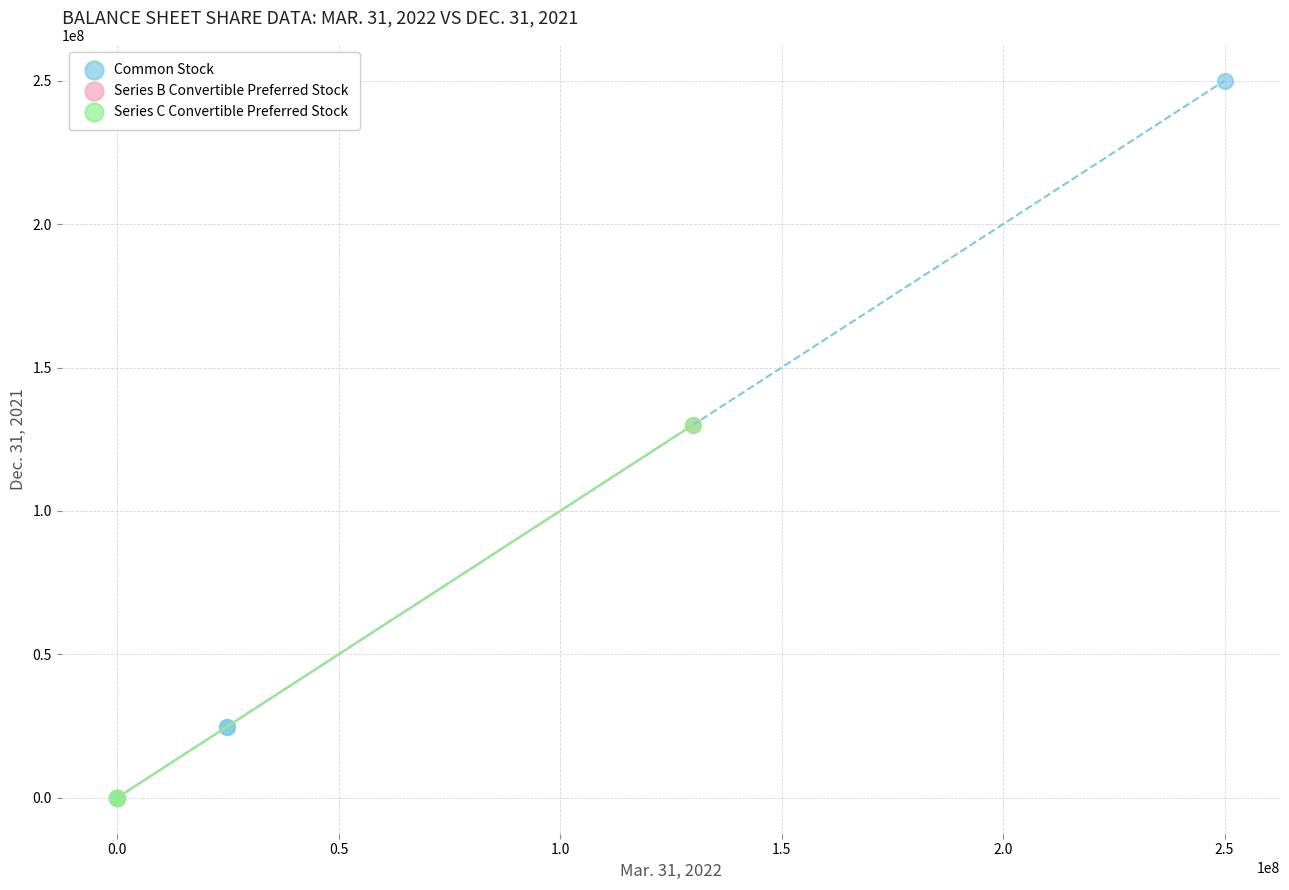

What are all the series names shown in the legend?

Common Stock, Series B Convertible Preferred Stock, Series C Convertible Preferred Stock